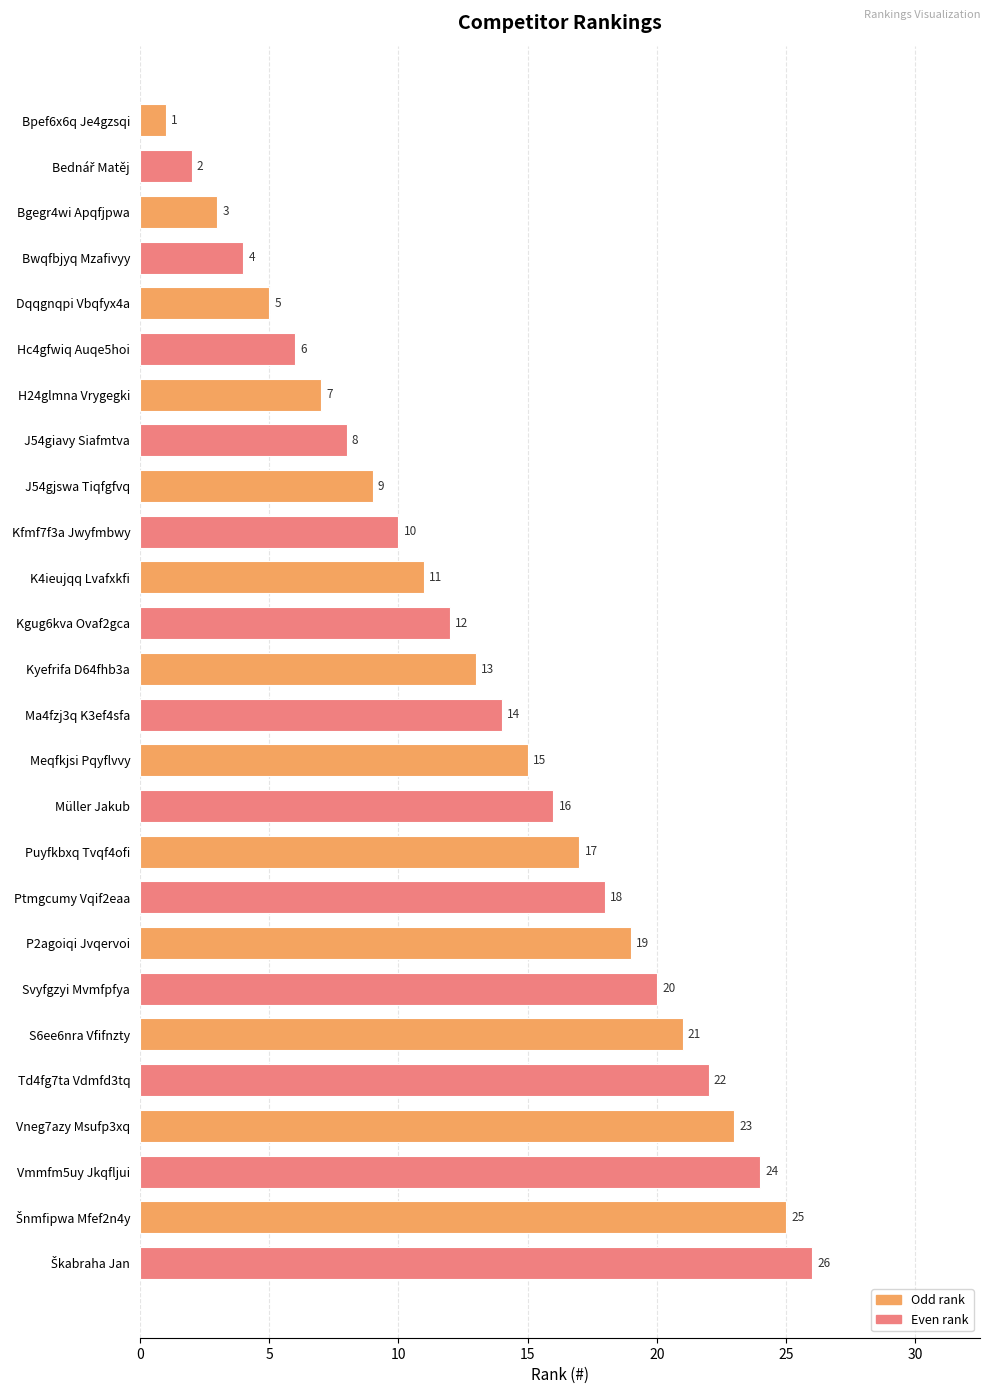

What is the label of the 24th bar from the bottom?

Bgegr4wi Apqfjpwa